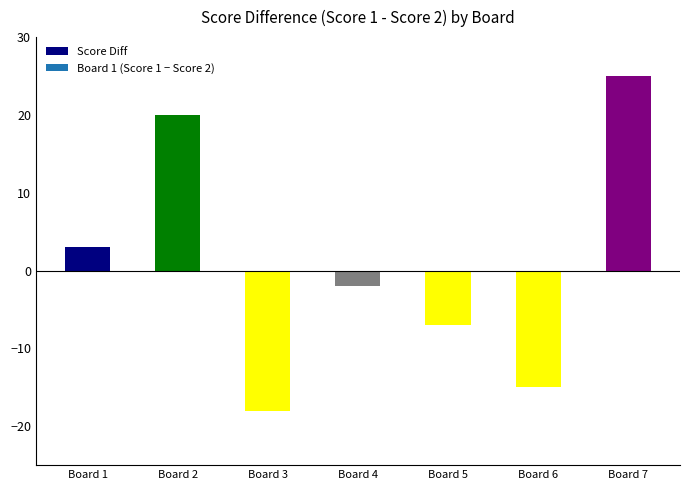

What is the greatest value displayed?

25